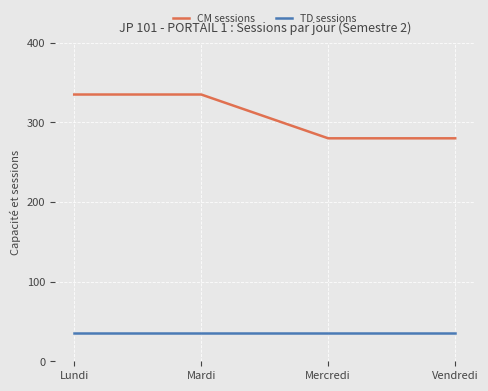

The value of TD sessions at Mercredi is 60. True or false?

False